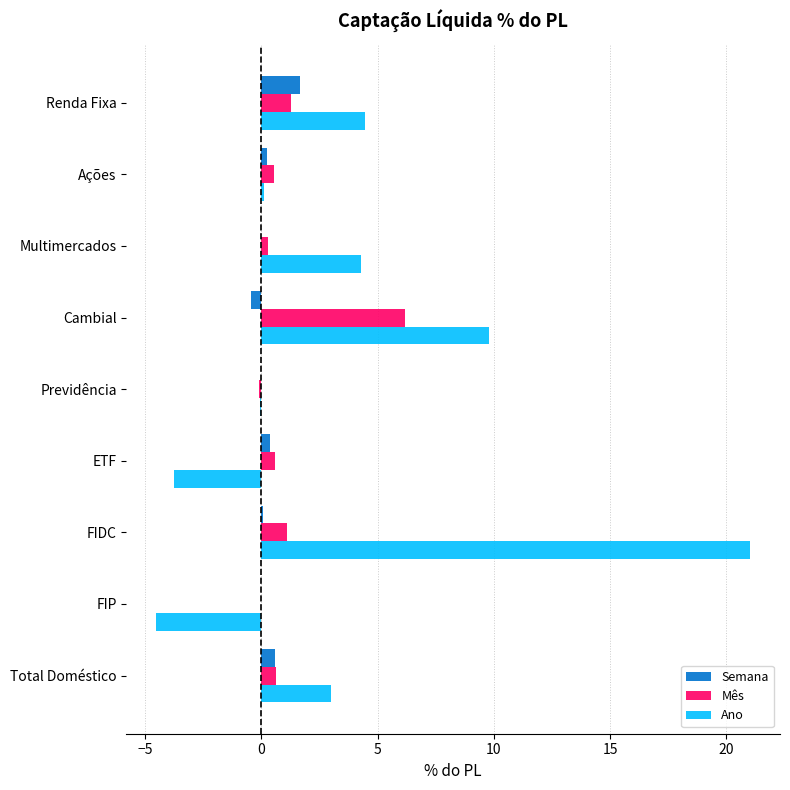

What are all the series names shown in the legend?

Semana, Mês, Ano